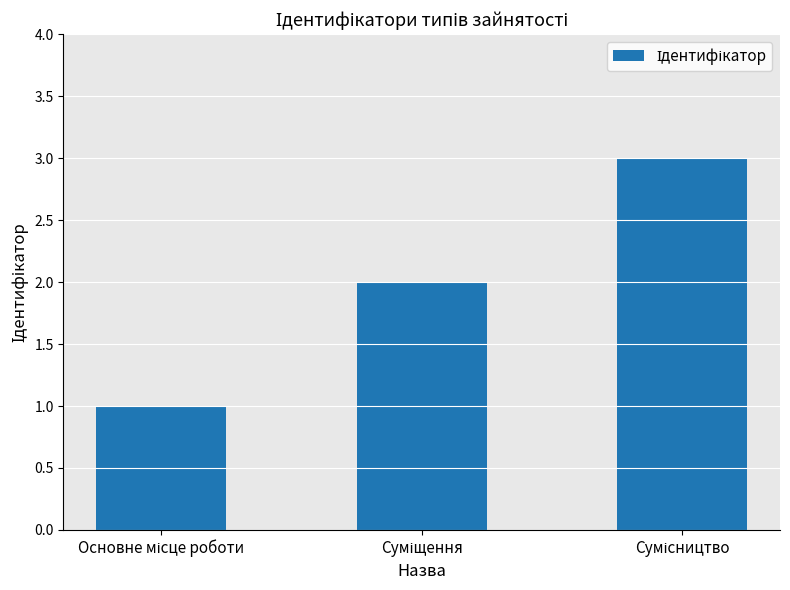

What is the maximum value shown in the chart?

3